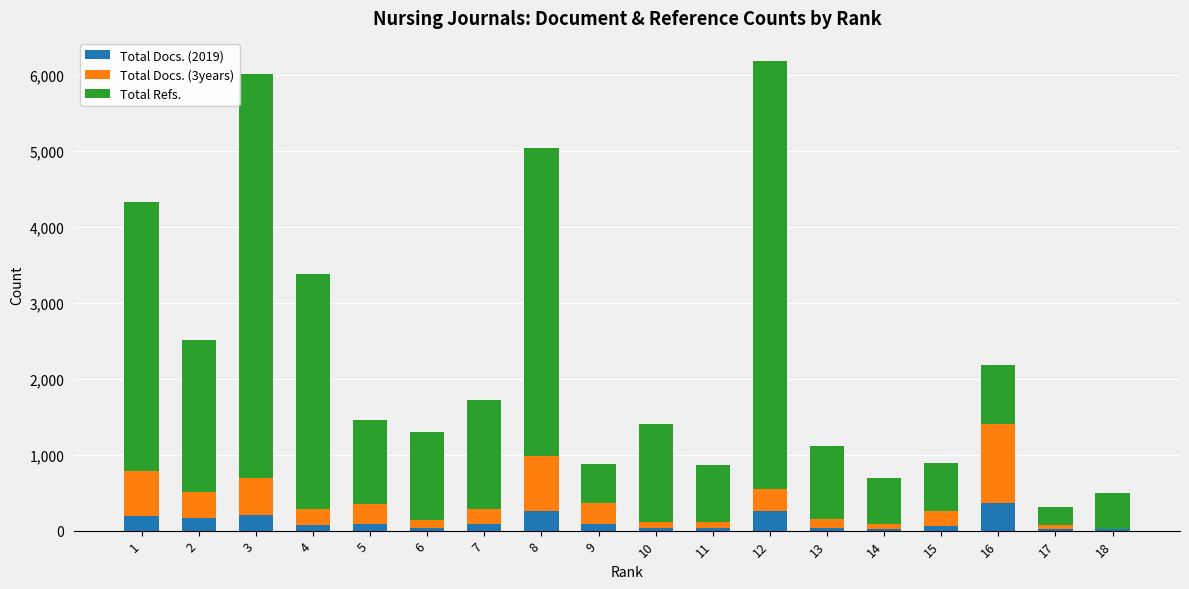

Which category has the highest value in the Total Docs. (2019) series?

16